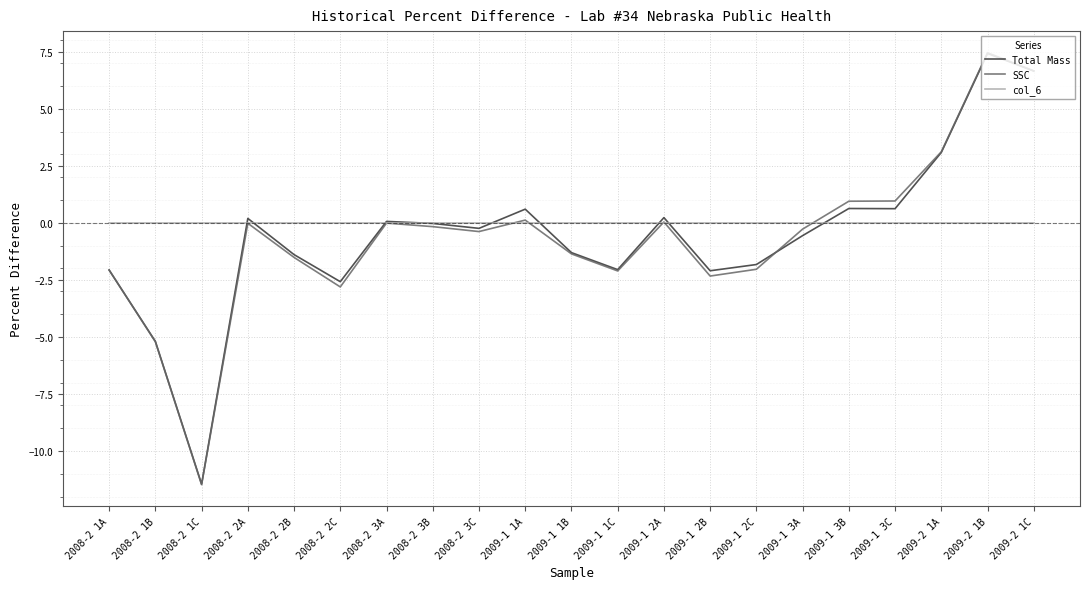

What is the total value across all series at 2009-1 3B?

1.6